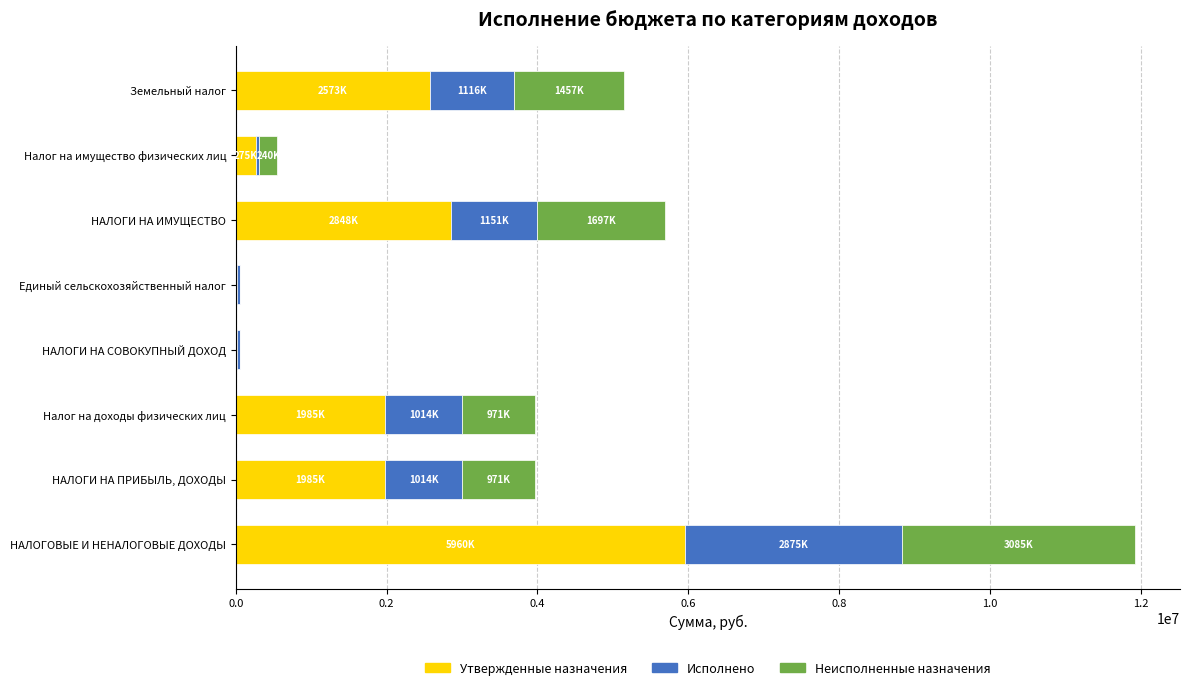

What is the average value of the Утвержденные назначения series?

1958700.0